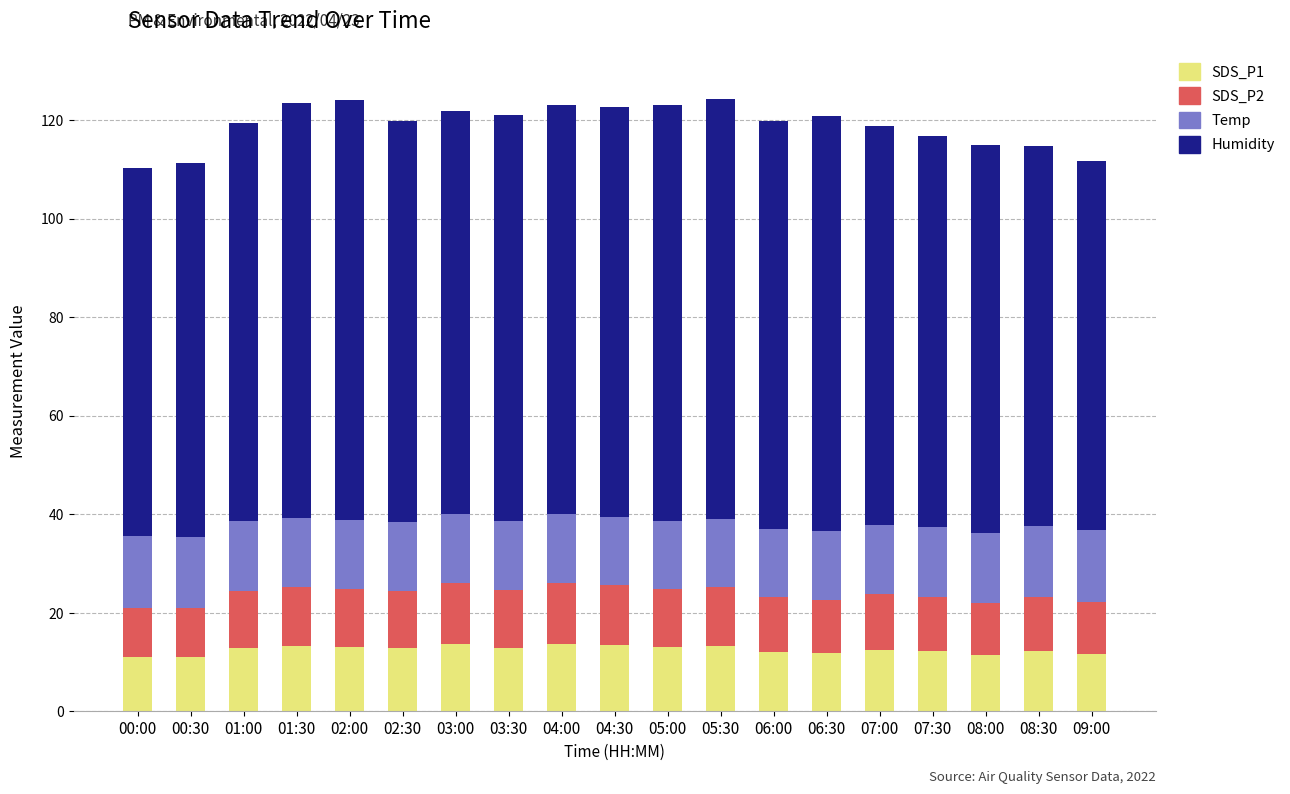

What is the total value across all series at 02:00?

124.1